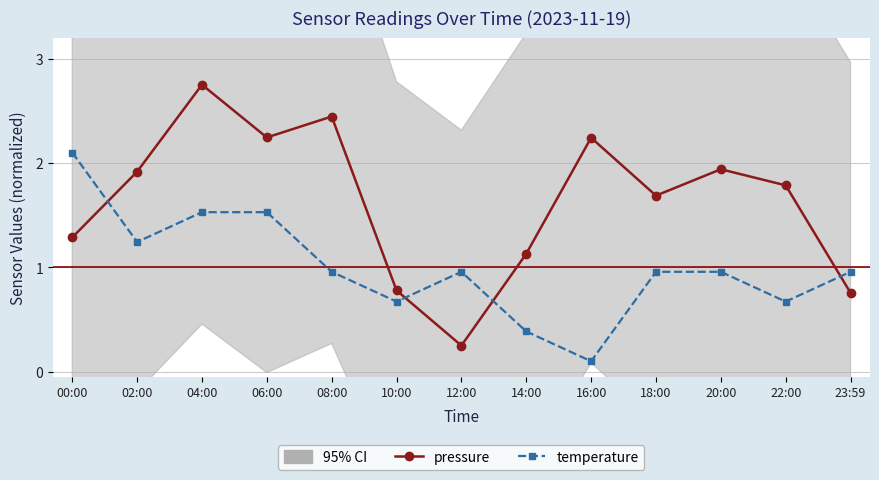

How many lines are shown in the chart?

2